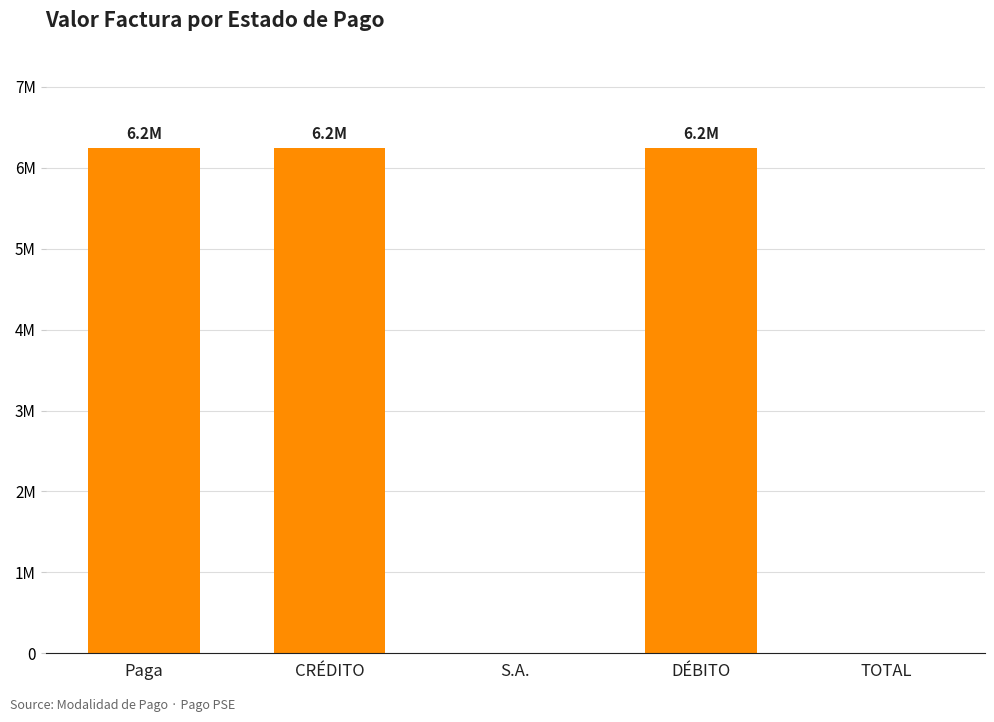

What is the change in value from S.A. to DÉBITO?

+6240000